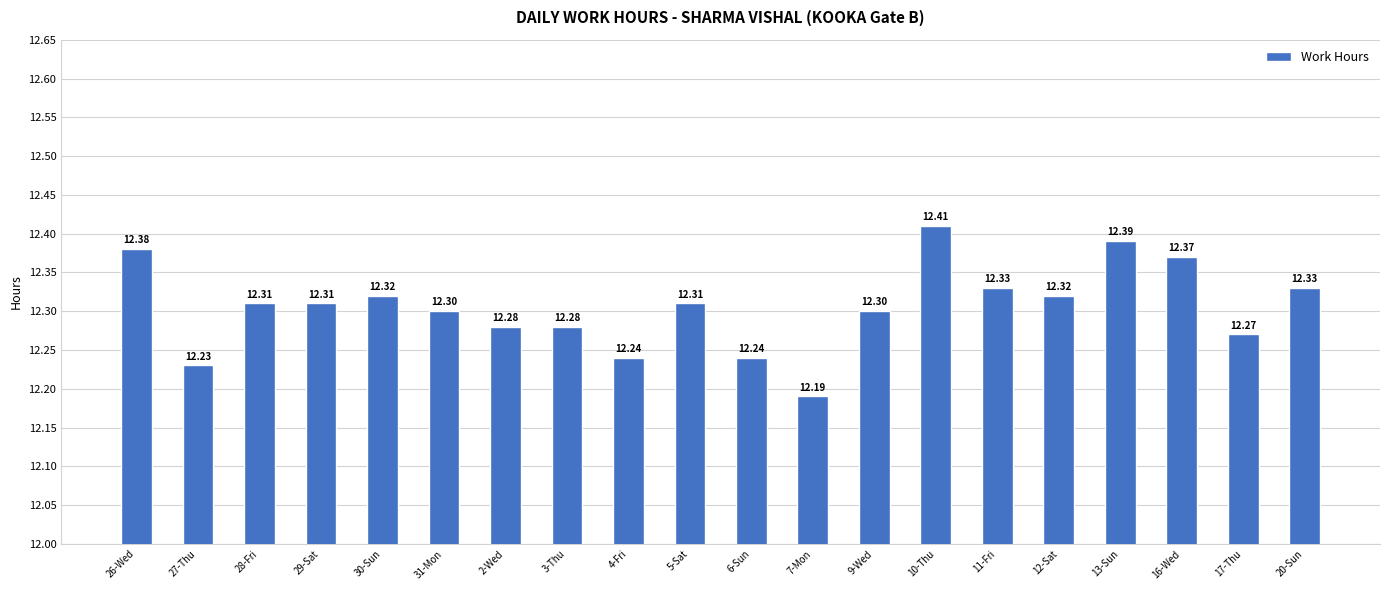

What is the ratio of the value at 27-Thu to the value at 12-Sat?

1.0